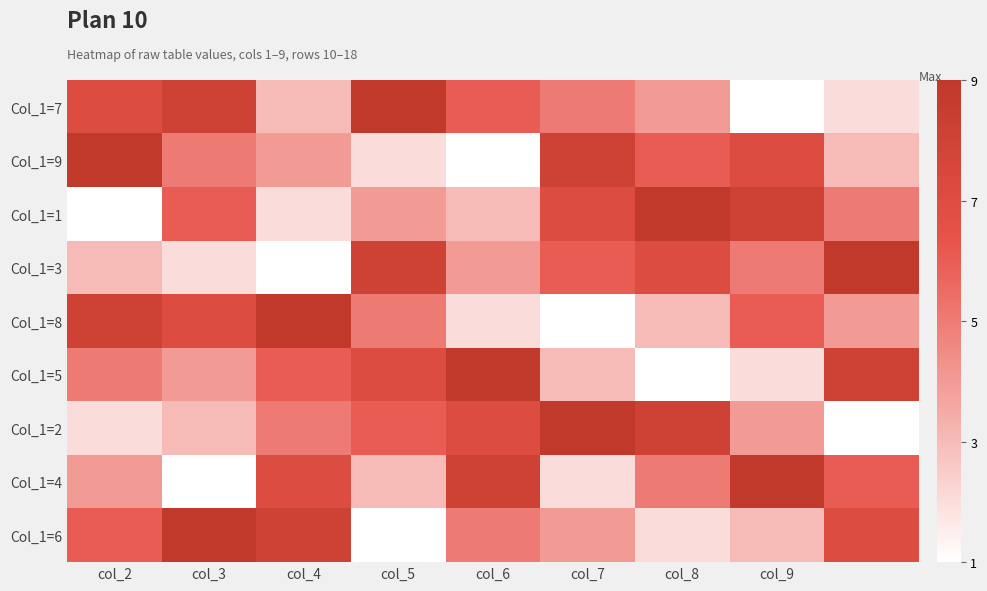

How many data points does each series have?

9